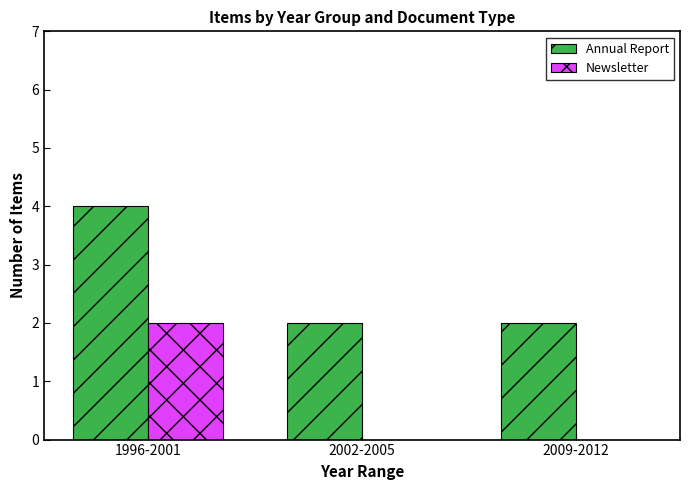

What is the highest value of the Newsletter series?

2